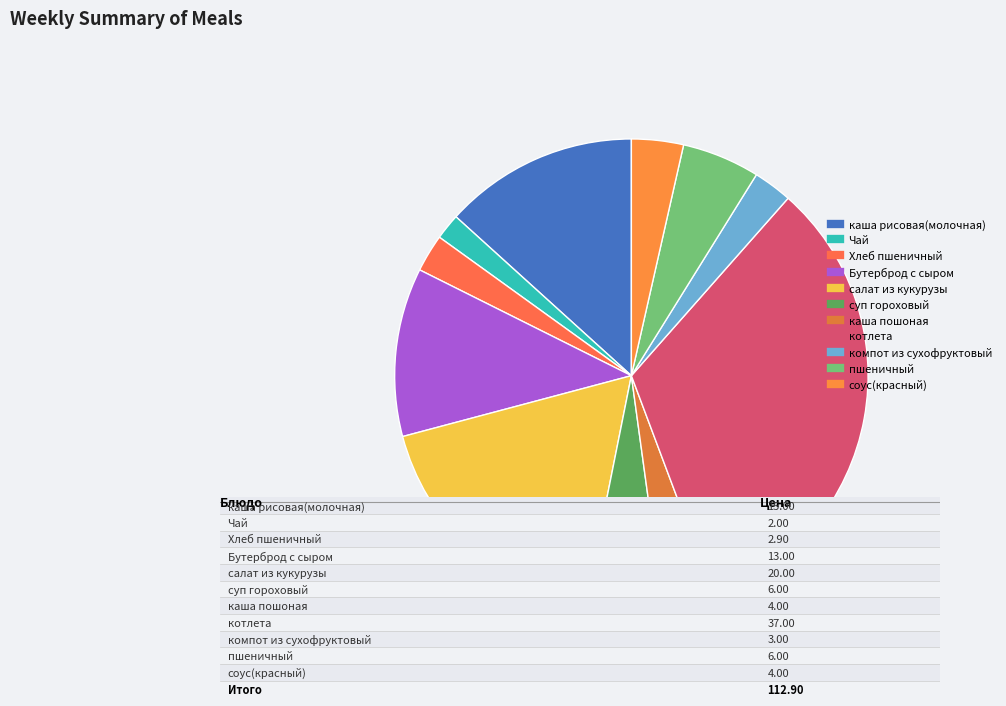

Which slice is the largest?

котлета